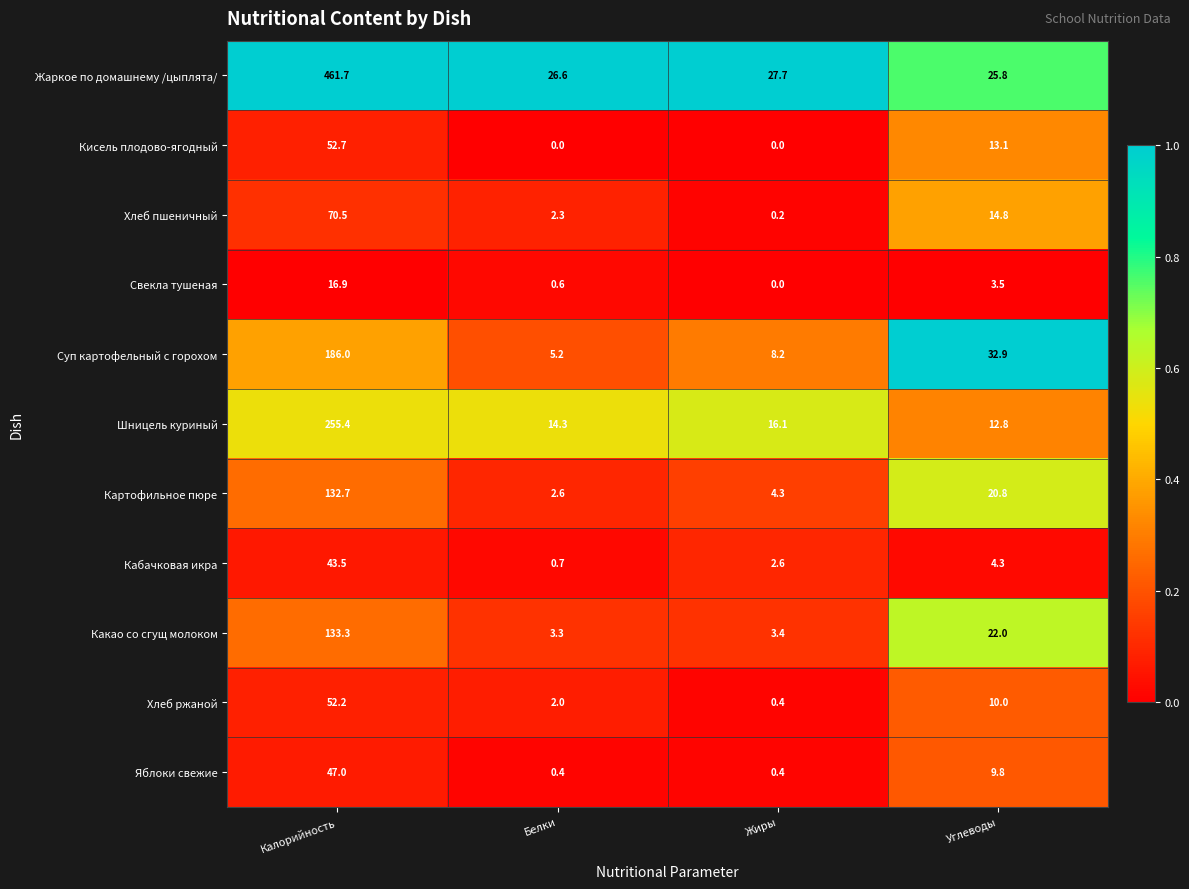

At how many categories does at least one series exceed 0?

4